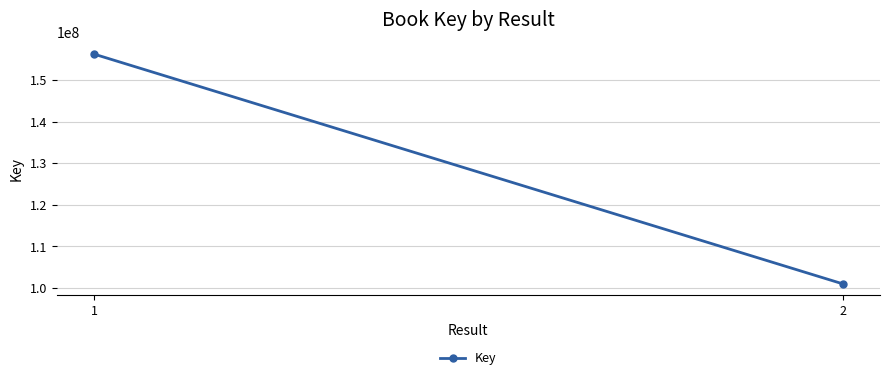

At which label is the value closest to 128625654?

2